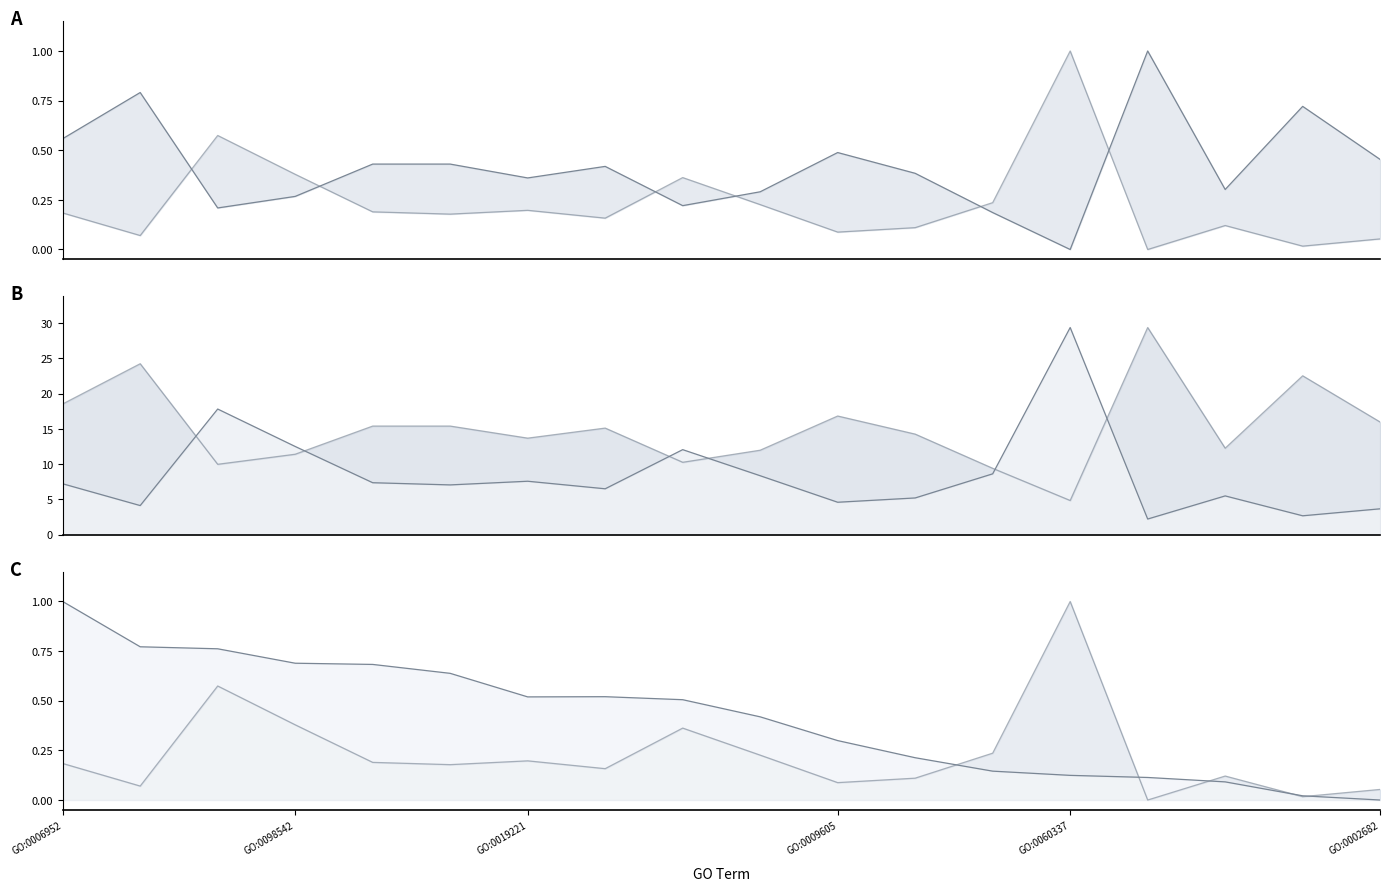

Where is the first local minimum for -log10(FDR q-value) (norm.)?

GO:0019221